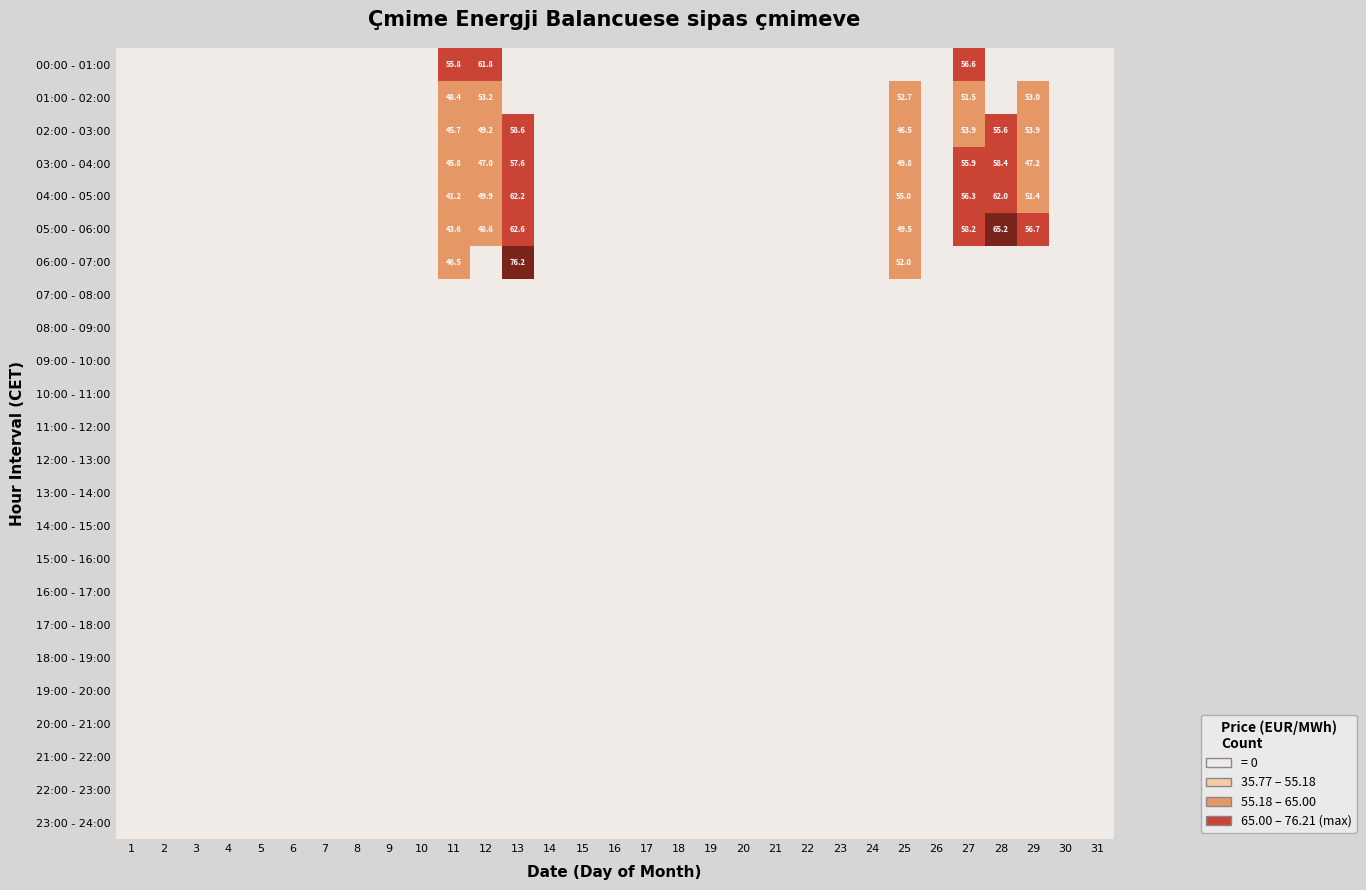

How many data points in 03:00 - 04:00 are above 0?

7